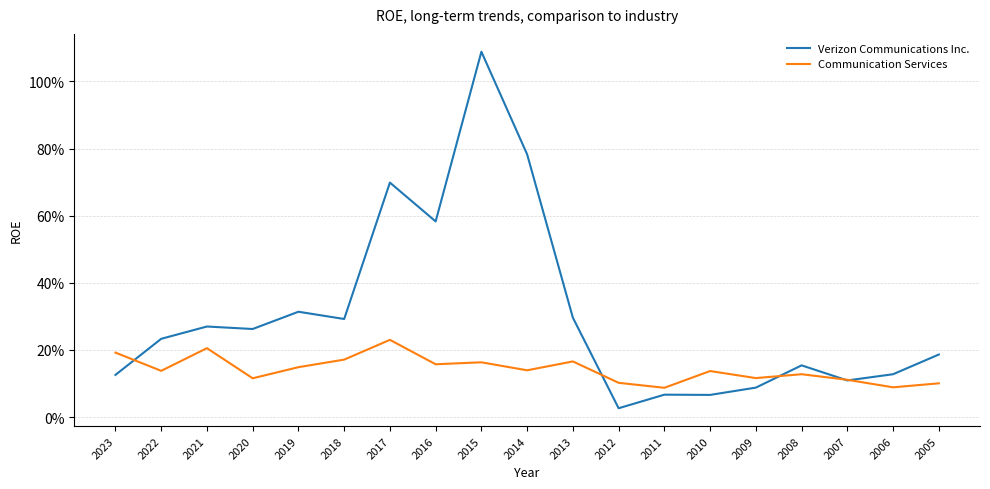

Which series has the largest range (max minus min)?

Verizon Communications Inc.